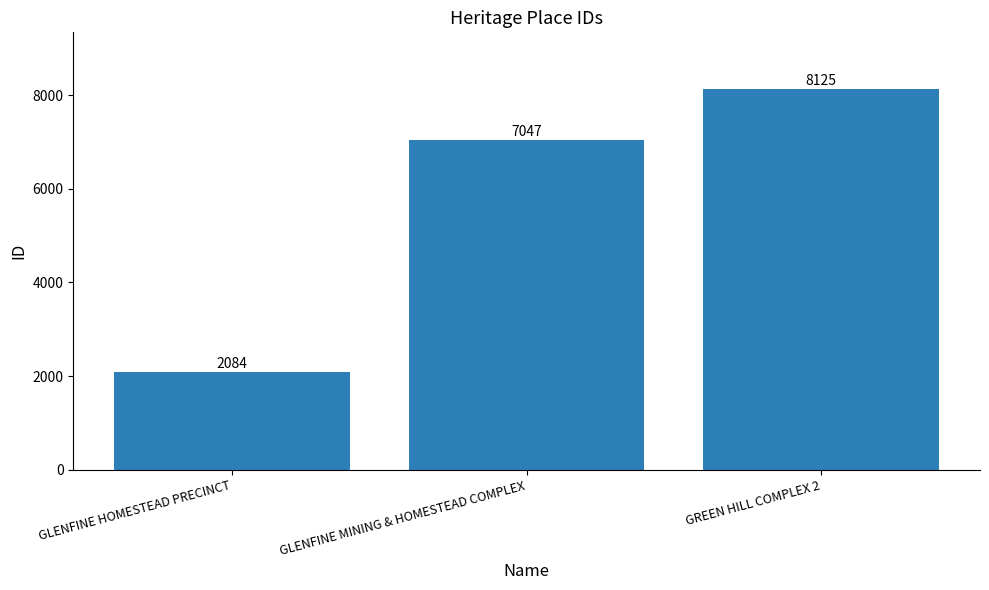

What is the sum of all values?

17256